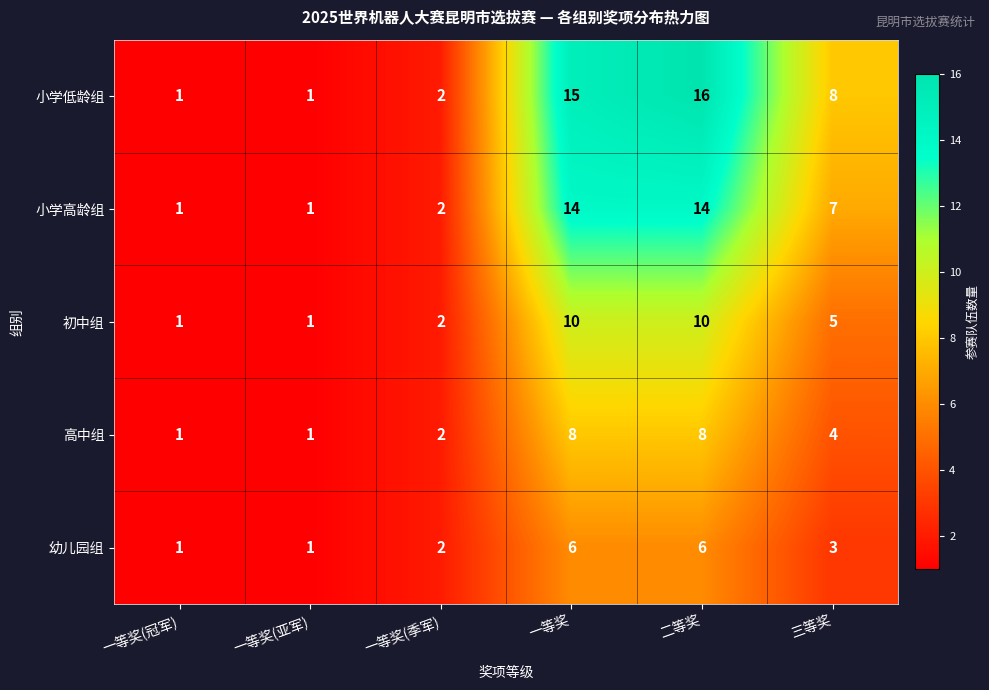

List the series in order of their overall mean, highest first.

小学低龄组, 小学高龄组, 初中组, 高中组, 幼儿园组